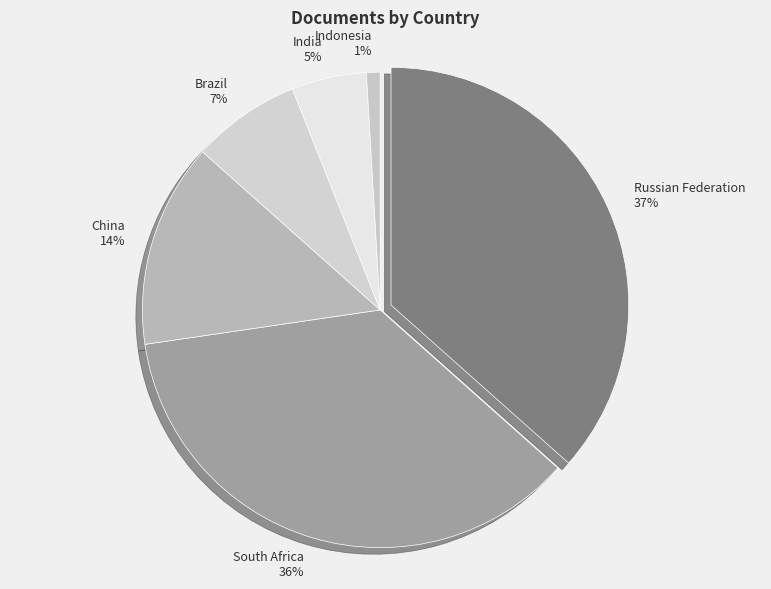

To the nearest percent, what is the combined percentage of Brazil and India?

12%